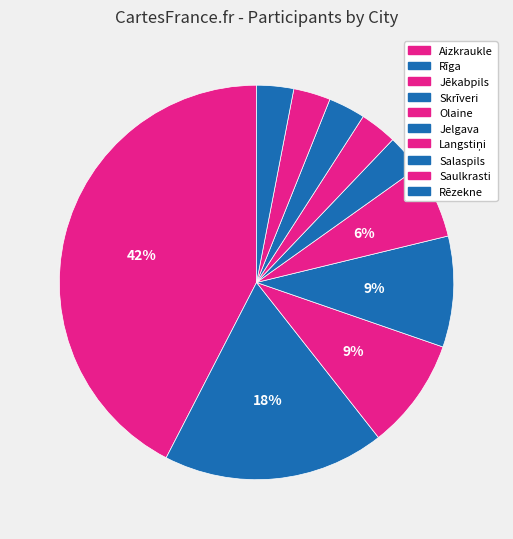

Is there a majority slice in this chart?

No